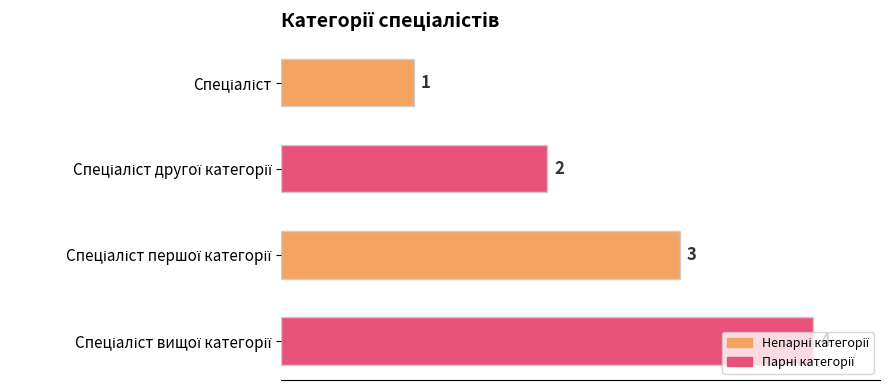

How many bars are there in total?

4